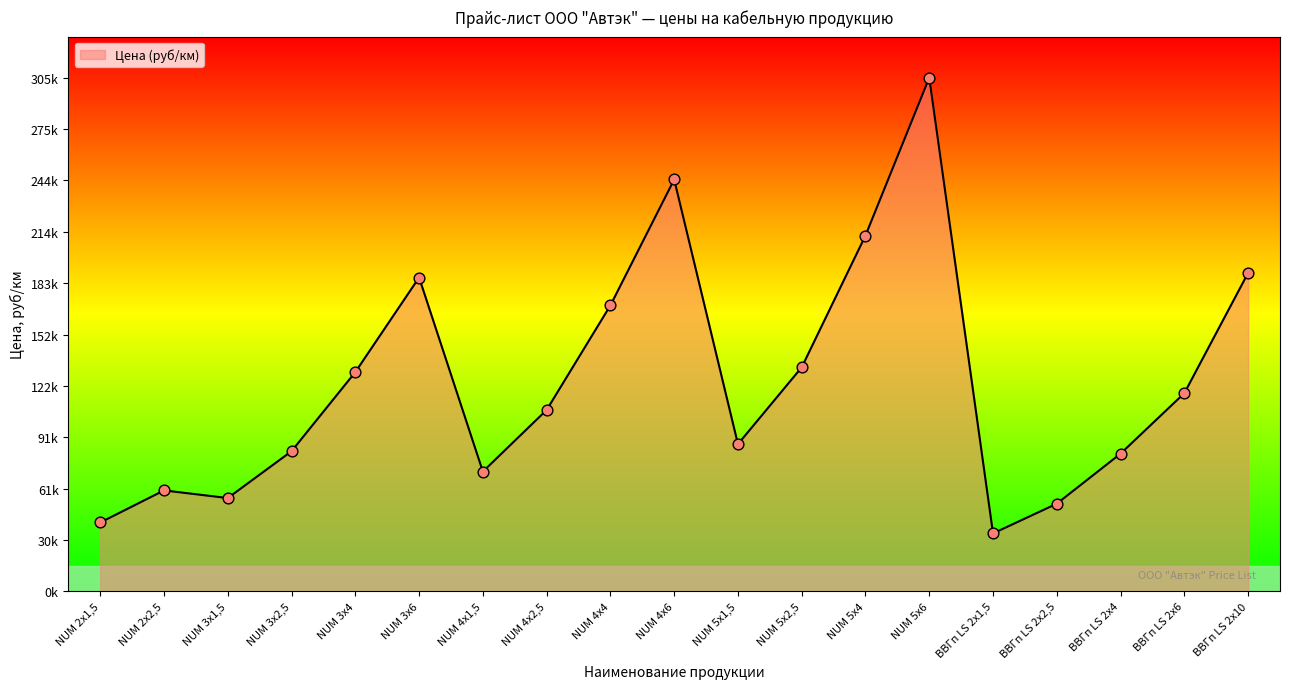

Which has a higher value, NUM 5х1,5 or ВВГп LS 2х2,5?

NUM 5х1,5